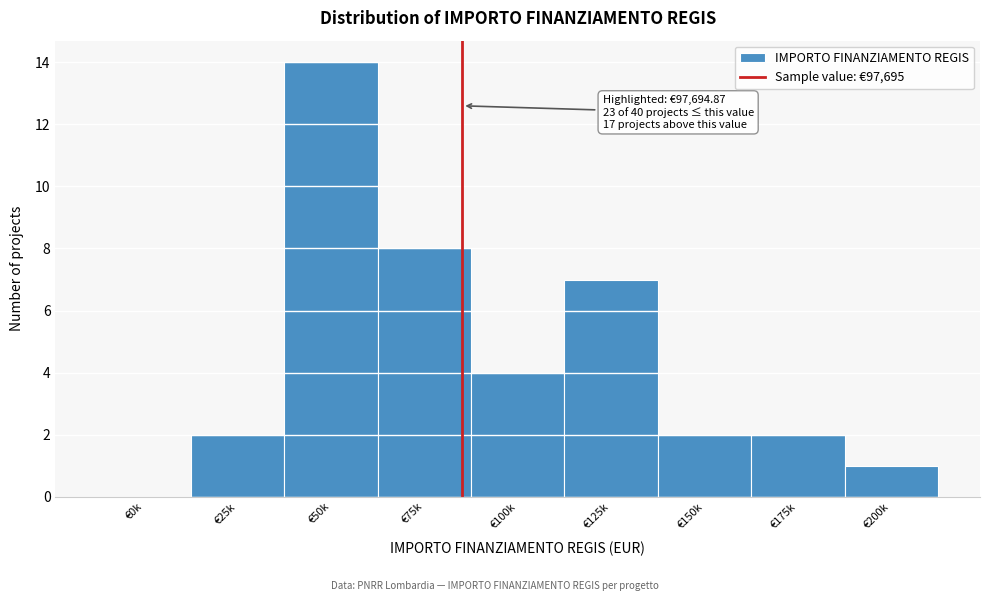

Reading left to right, list all the values displayed in this chart.

€0k=0	€25k=2	€50k=14	€75k=8	€100k=4	€125k=7	€150k=2	€175k=2	€200k=1